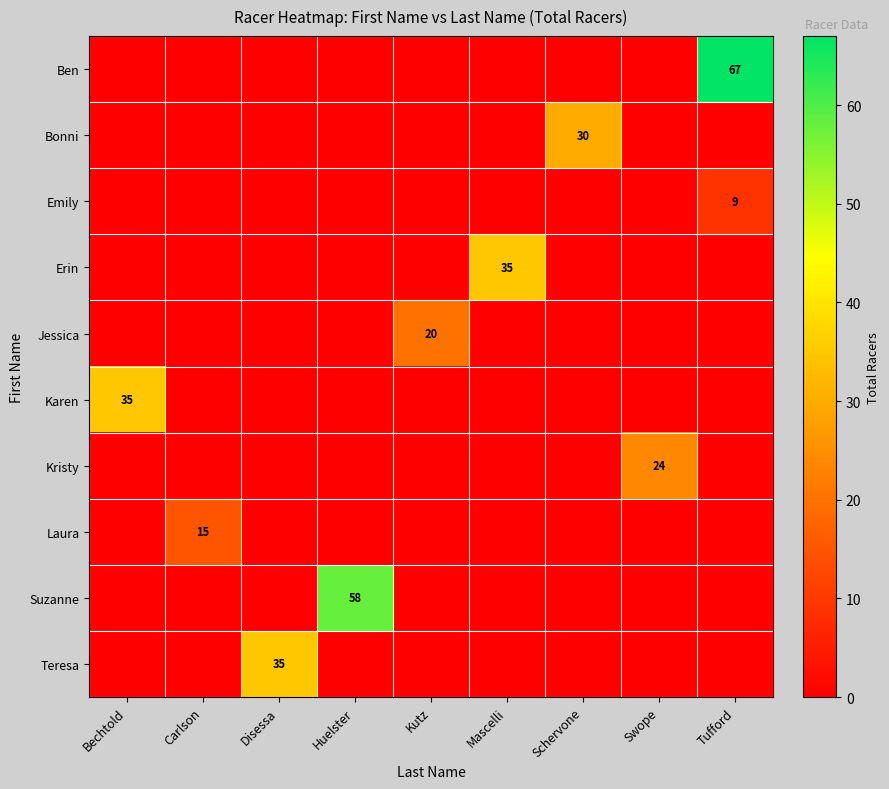

At which category is the sum across all series the highest?

Tufford